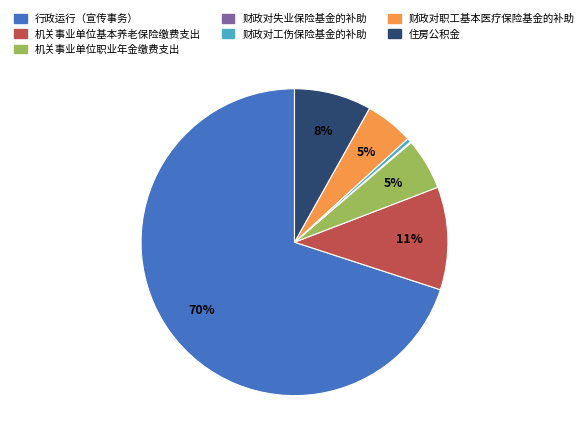

What is the largest slice in the pie chart?

行政运行（宣传事务）